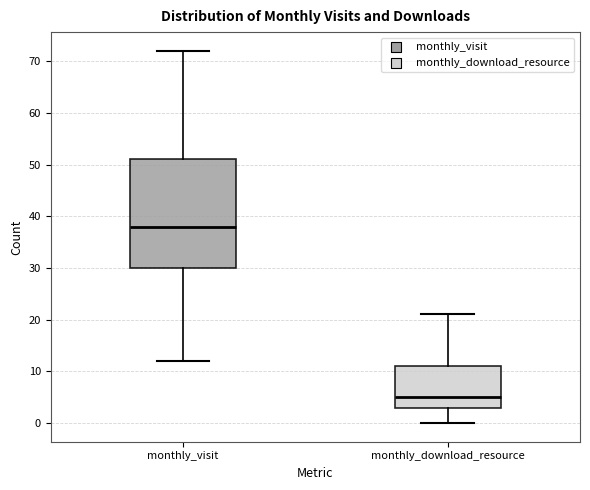

Comparing the boxes themselves (not the whiskers), which one is the tallest?

monthly_visit